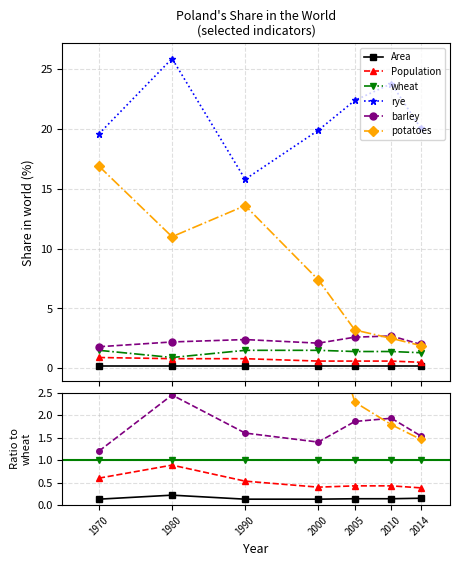

The value of Area at 1980 is 0.2. True or false?

True